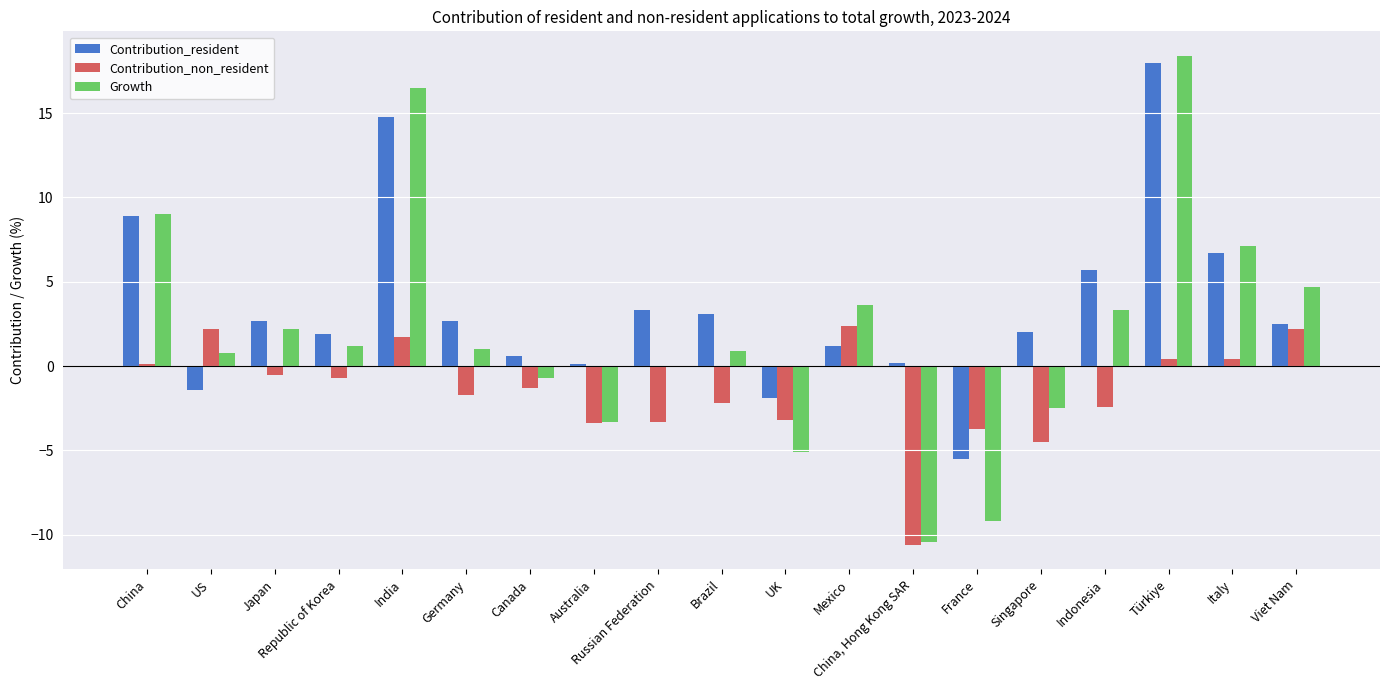

What is the sum of the Contribution_non_resident values at Indonesia and Japan?

-2.9